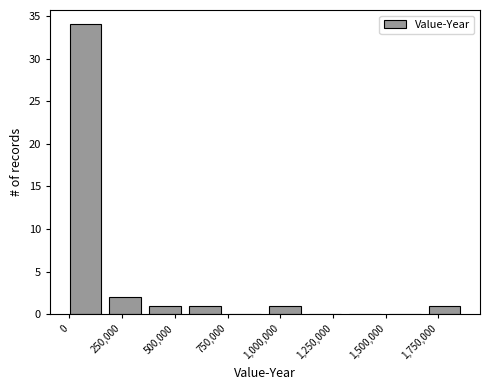

Read against the x-axis, roughly where is the centre of the tallest bar?

100000